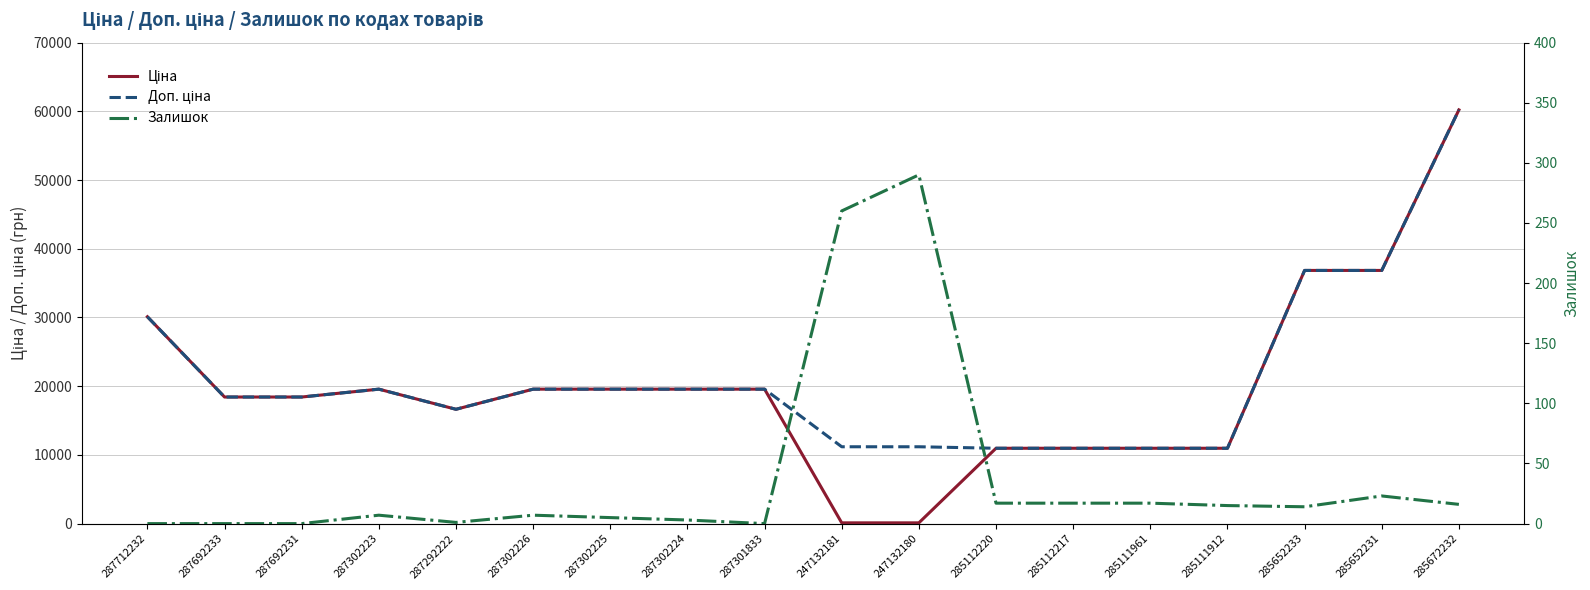

True or false: Залишок and Доп. ціна cross at least once.

False